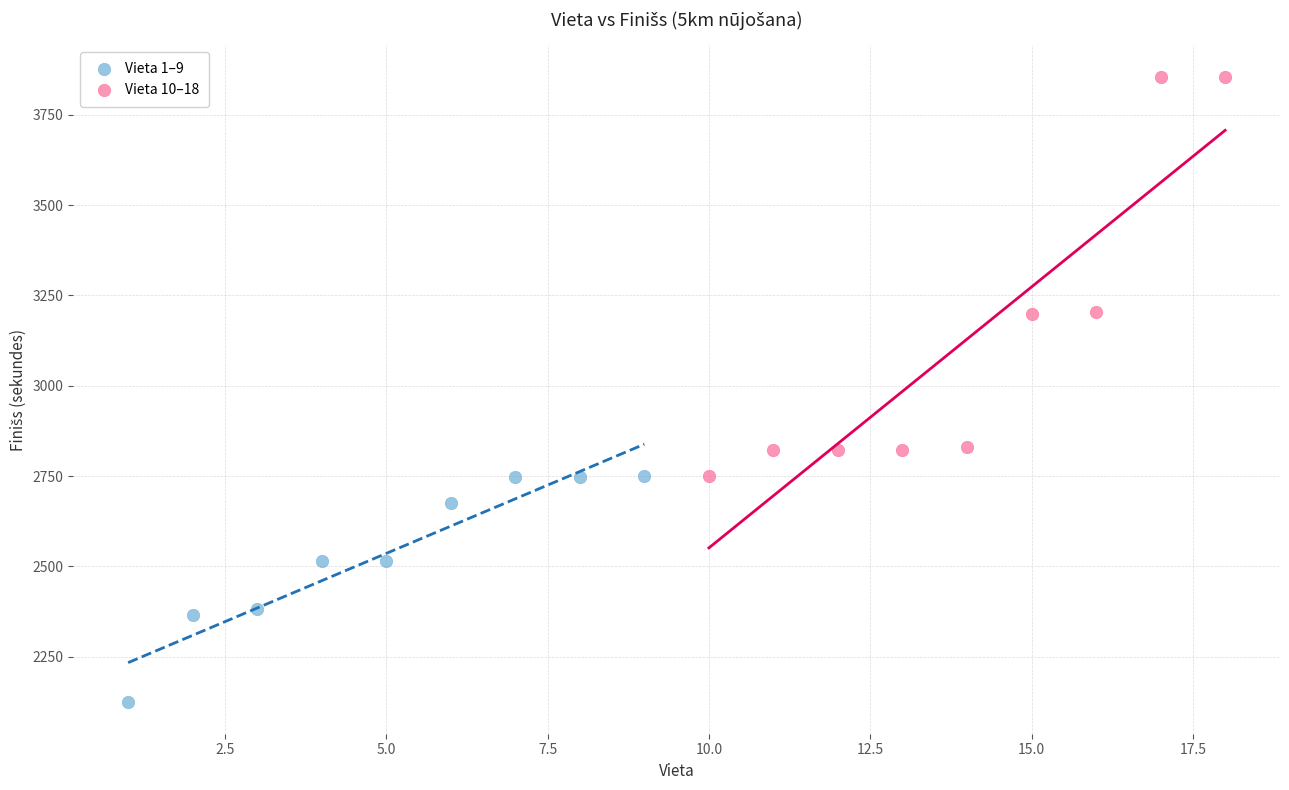

Which series contains the lowest Y value?

Vieta 1–9